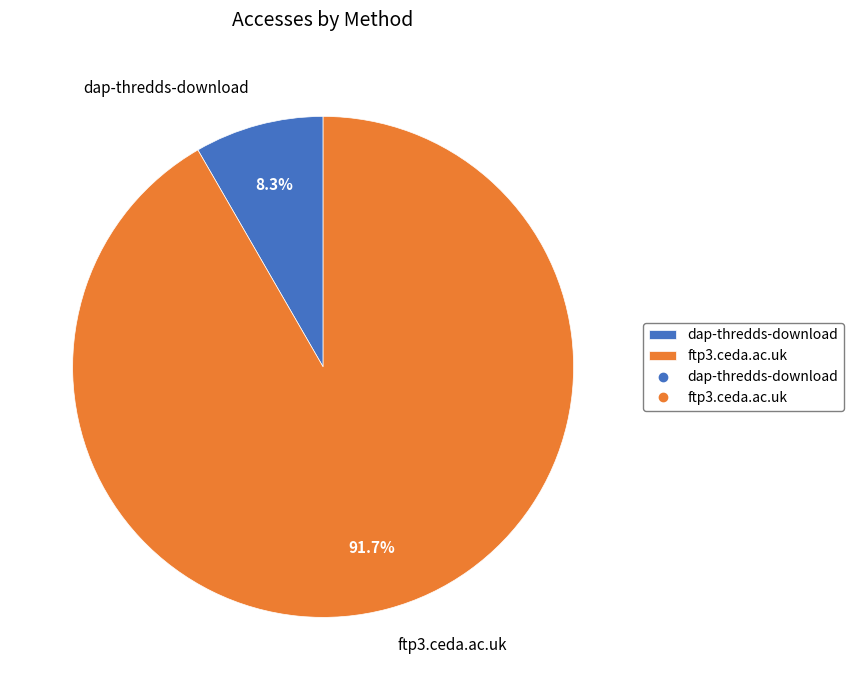

What percentage is NOT represented by ftp3.ceda.ac.uk?

8.3%